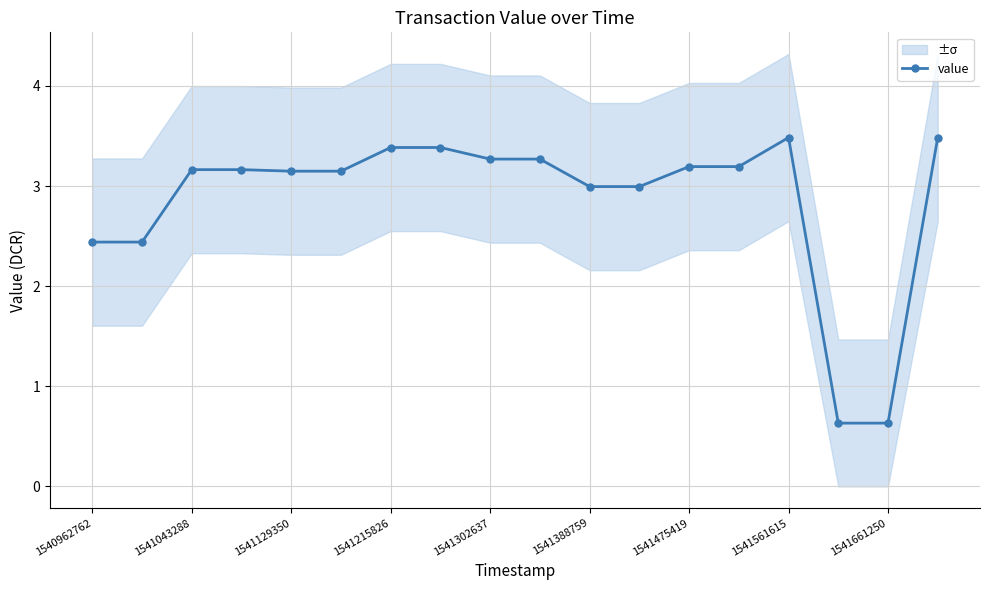

True or false: value has a value of 1.0 at 1541661250.

False